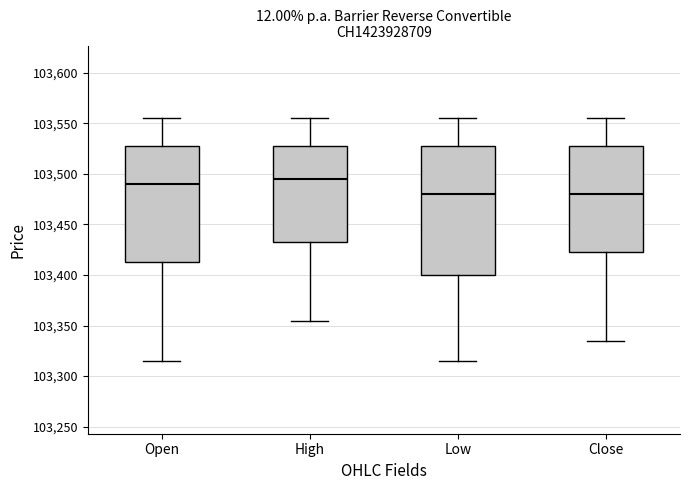

Where is the lower edge of the box for Close on the y-axis? The values are not printed on the chart, so give them approximately, as read against the axis.

103425